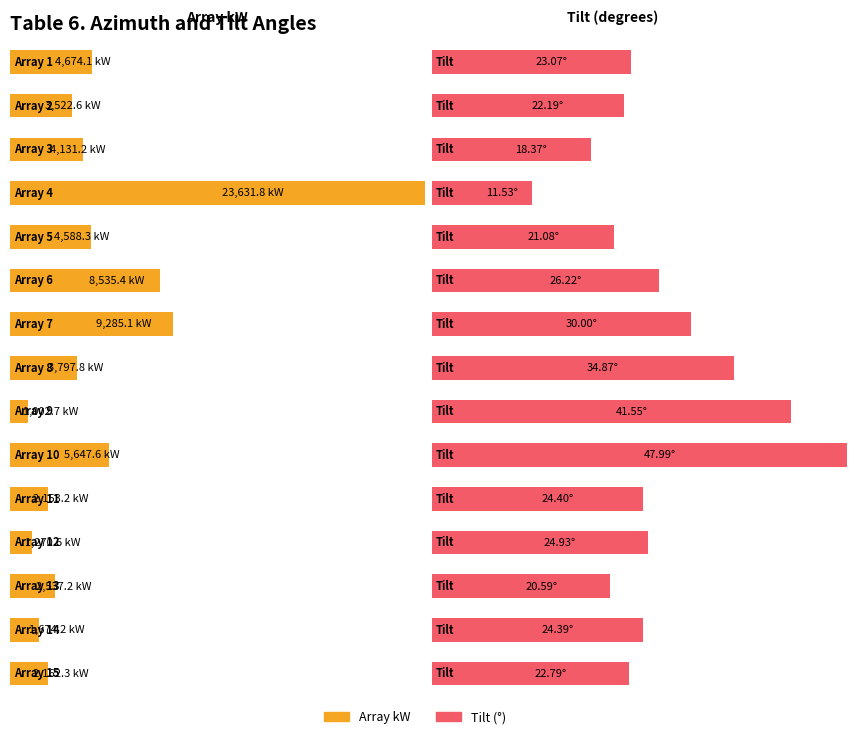

Is it true that Array kW equals 2537.2 at 13?

True